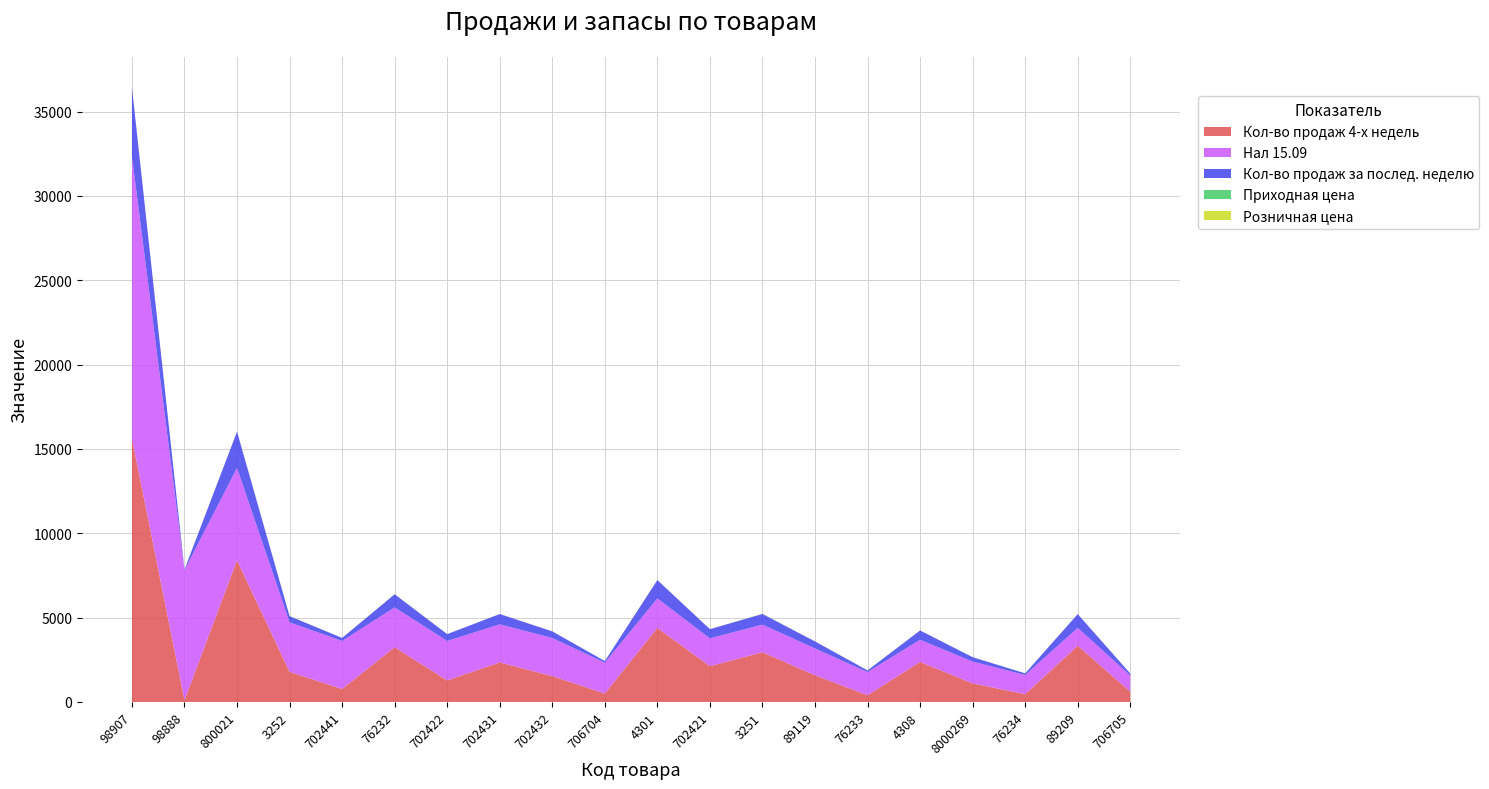

Reading right to left, what are all the values shown in this chart?

Кол-во продаж 4-х недель: 706705=614.0	89209=3334.0	76234=462.0	8000269=1101.0	4308=2373.0	76233=400.0	89119=1585.0	3251=2949.0	702421=2119.0	4301=4390.0	706704=498.0	702432=1535.0	702431=2344.0	702422=1275.0	76232=3243.0	702441=768.0	3252=1783.0	800021=8399.0	98888=108.0	98907=15630.0
Нал 15.09: 706705=956.0	89209=1059.0	76234=1136.7	8000269=1293.0	4308=1314.0	76233=1374.0	89119=1588.0	3251=1636.0	702421=1652.0	4301=1750.0	706704=1831.0	702432=2256.0	702431=2257.0	702422=2341.0	76232=2362.8	702441=2849.0	3252=2940.0	800021=5474.0	98888=7709.7	98907=16732.7
Кол-во продаж за послед. неделю: 706705=118.0	89209=814.0	76234=98.0	8000269=261.0	4308=553.0	76233=99.0	89119=416.0	3251=633.0	702421=545.0	4301=1086.0	706704=98.0	702432=394.0	702431=612.0	702422=407.0	76232=780.0	702441=180.0	3252=366.0	800021=2151.0	98888=37.0	98907=4064.0
Приходная цена: 706705=0.2	89209=1.4	76234=1.8	8000269=1.1	4308=0.6	76233=3.1	89119=1.1	3251=4.4	702421=0.4	4301=0.6	706704=0.2	702432=0.6	702431=0.4	702422=0.6	76232=3.0	702441=0.5	3252=4.3	800021=1.1	98888=0.2	98907=0.1
Розничная цена: 706705=0.5	89209=2.4	76234=3.5	8000269=1.9	4308=1.2	76233=6.9	89119=1.9	3251=7.9	702421=0.8	4301=1.2	706704=0.5	702432=1.0	702431=0.8	702422=1.0	76232=6.9	702441=0.8	3252=7.9	800021=1.7	98888=0.2	98907=0.2